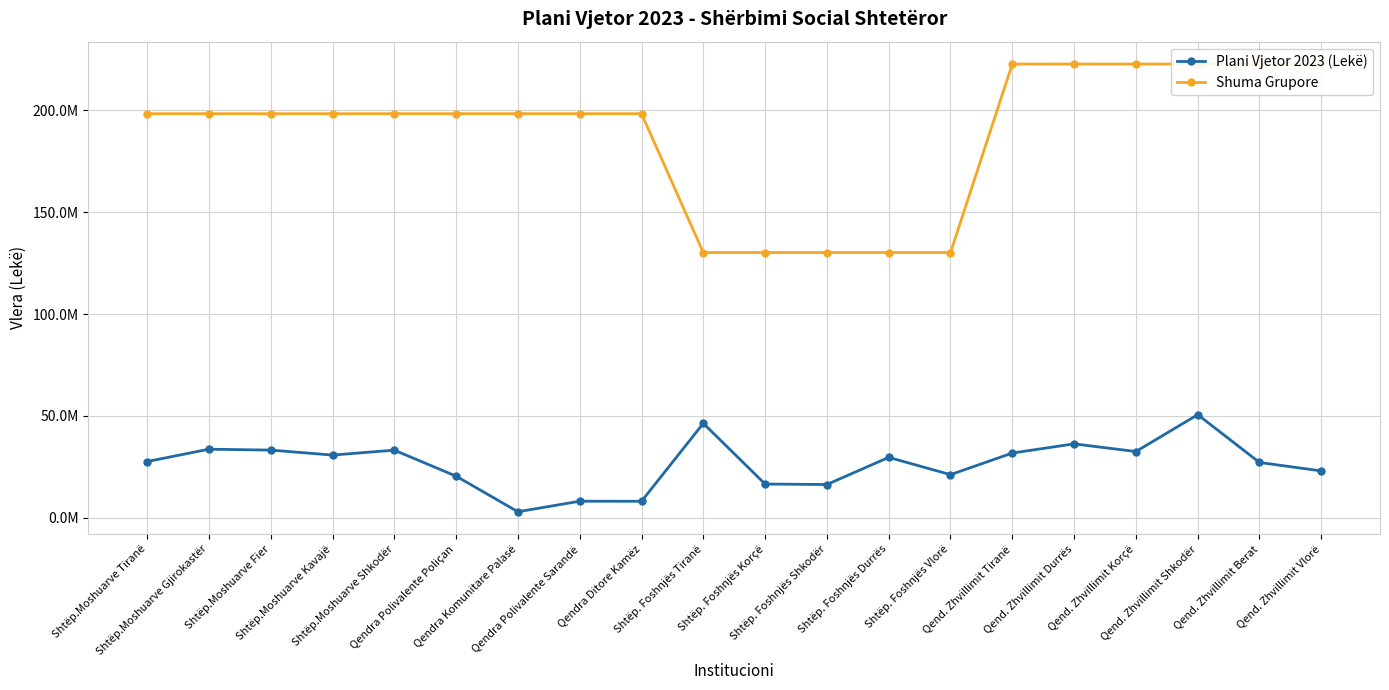

At which category is the sum across all series the highest?

Qend. Zhvillimit Shkodër